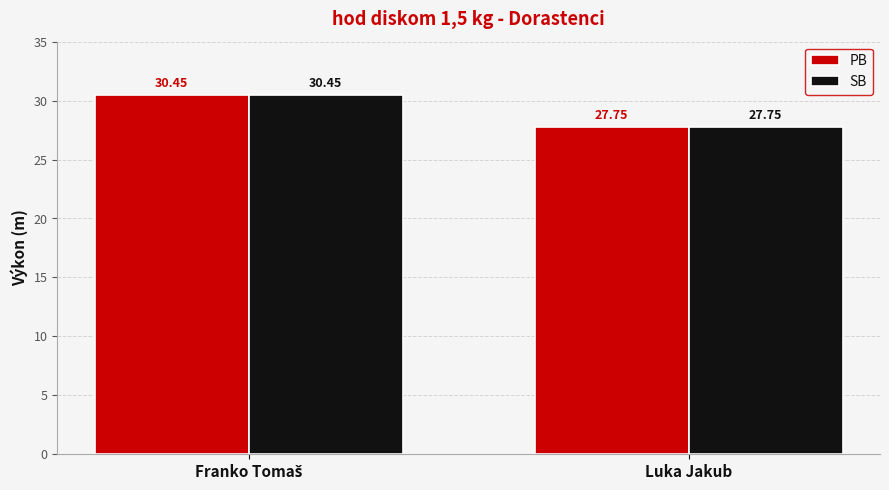

What is the average value of the SB series?

29.1